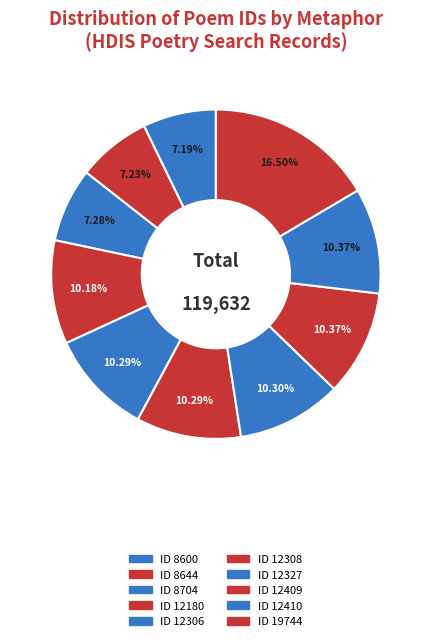

Does any single category account for the majority?

No